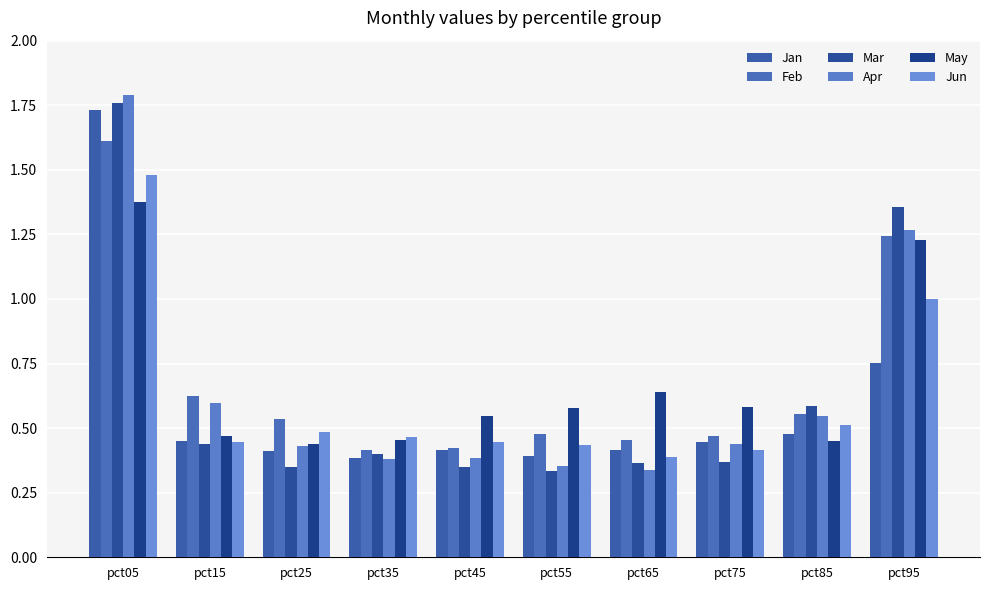

Is the value of May at pct45 greater than the value of Feb at pct95?

No